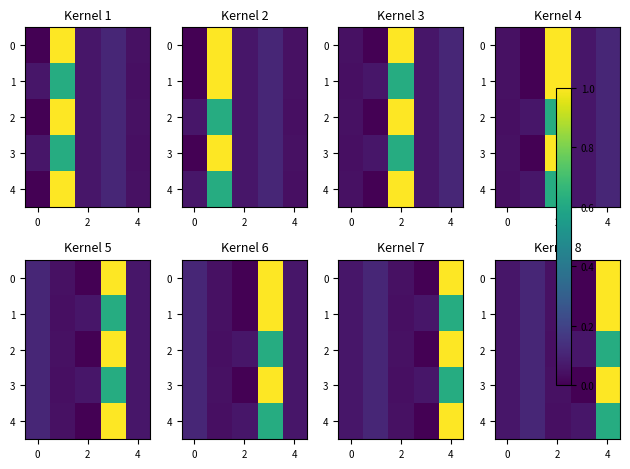

At how many categories does at least one series exceed 0?

5